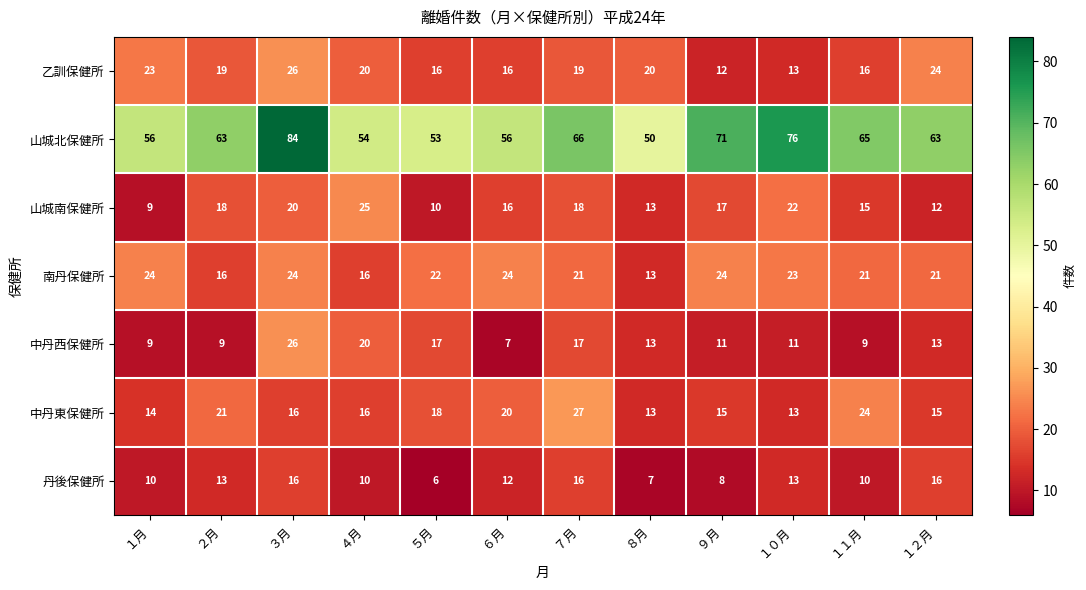

What is the difference between the maximum and minimum values in the 乙訓保健所 series?

14